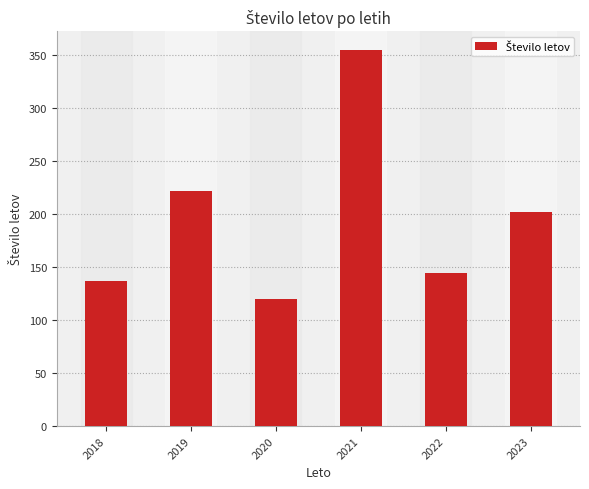

Reading left to right, extract all data points from this chart.

2018=137	2019=222	2020=120	2021=355	2022=144	2023=202